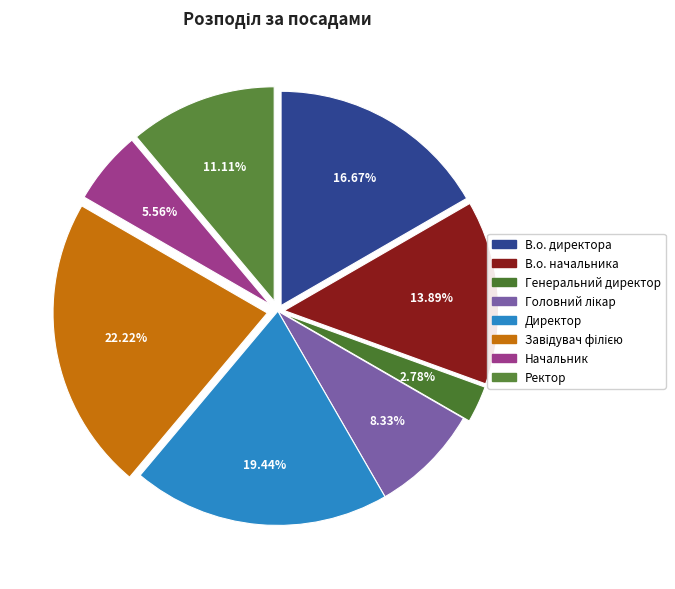

Rank the categories by value from highest to lowest.

Завідувач філією, Директор, В.о. директора, В.о. начальника, Ректор, Головний лікар, Начальник, Генеральний директор